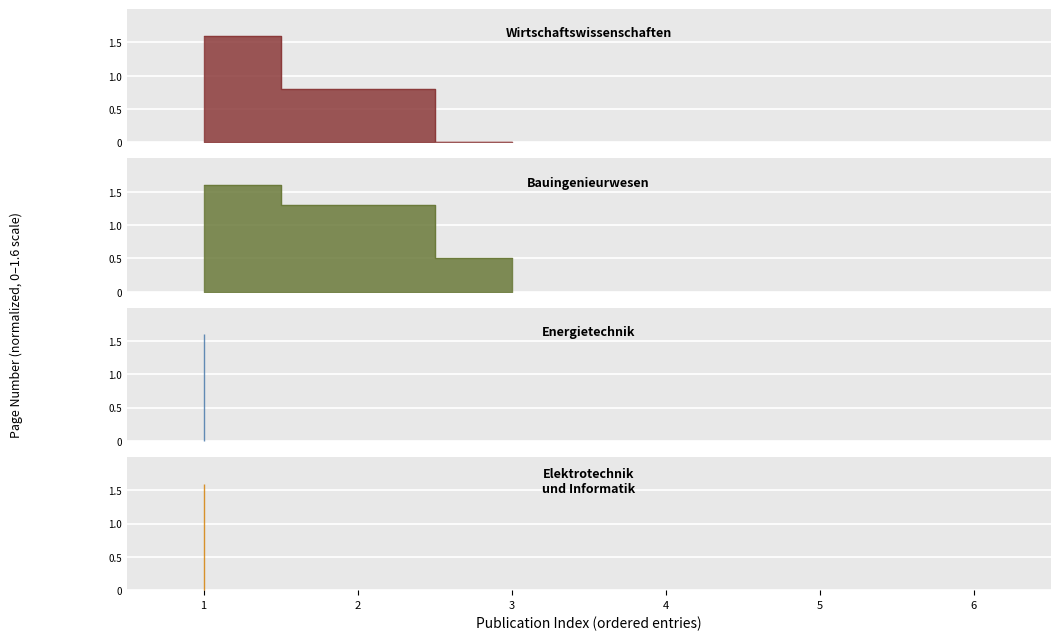

What is the highest value of the Fachbereich Bauingenieurwesen series?

1.6